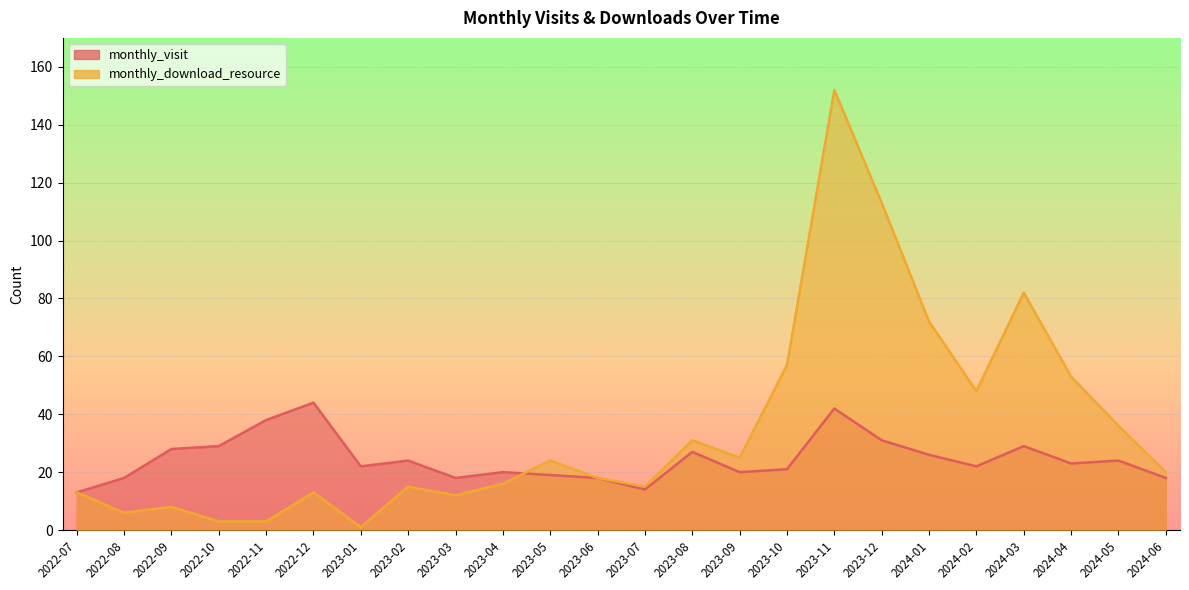

How many distinct data groups are displayed?

2